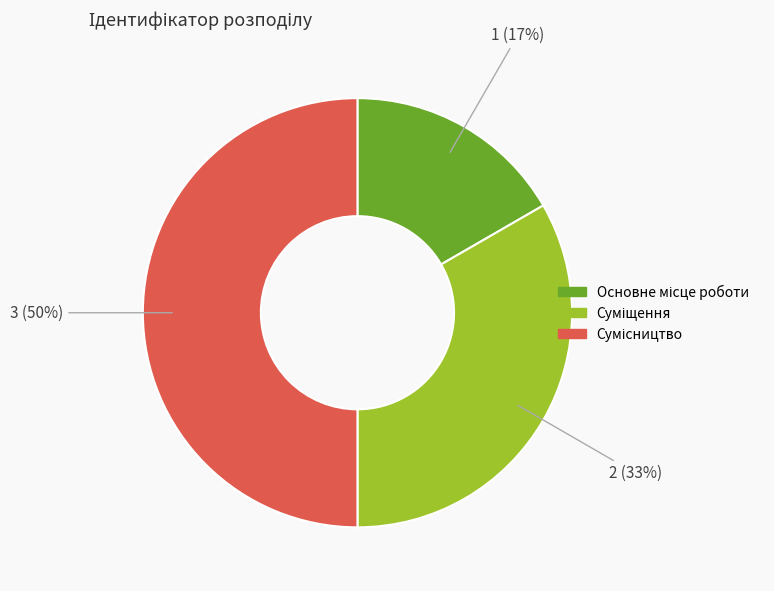

To the nearest percent, what is the difference between the largest and smallest slice percentages?

33%